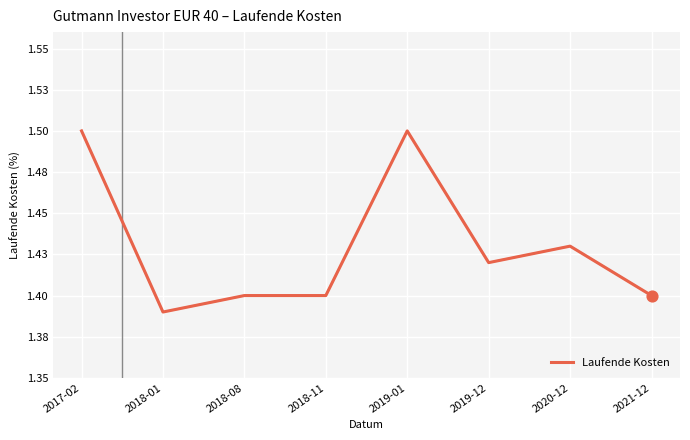

Which has a higher value, 2017-02 or 2019-01?

2017-02